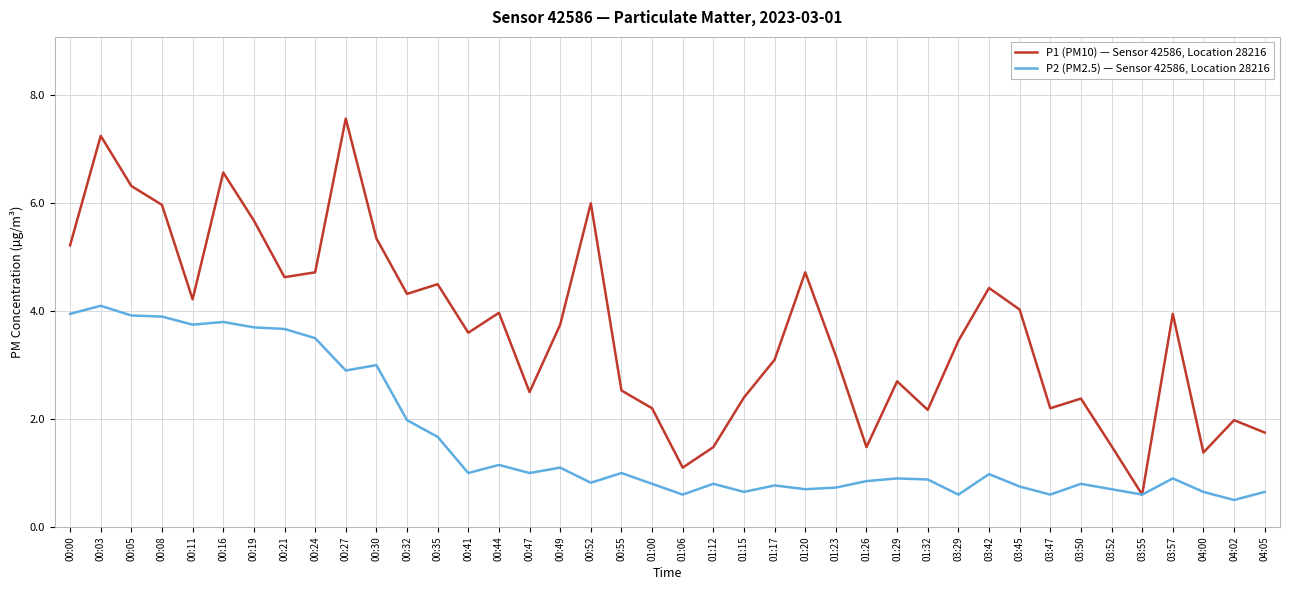

Is the value of P1 (PM10) — Sensor 42586, Location 28216 at 00:32 greater than the value of P2 (PM2.5) — Sensor 42586, Location 28216 at 00:19?

Yes